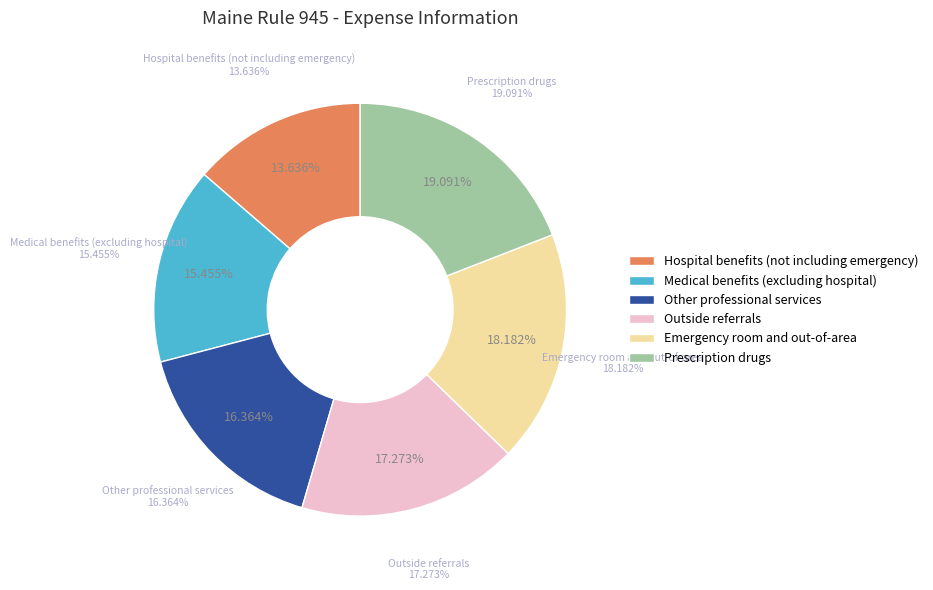

Is there a majority slice in this chart?

No